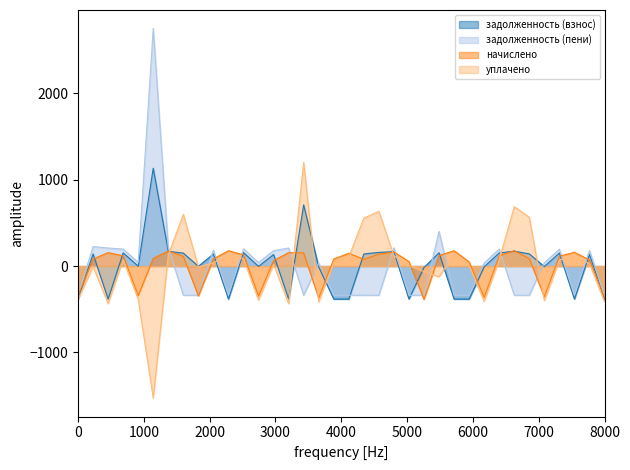

True or false: уплачено has more than 1 points higher than both neighbors.

True